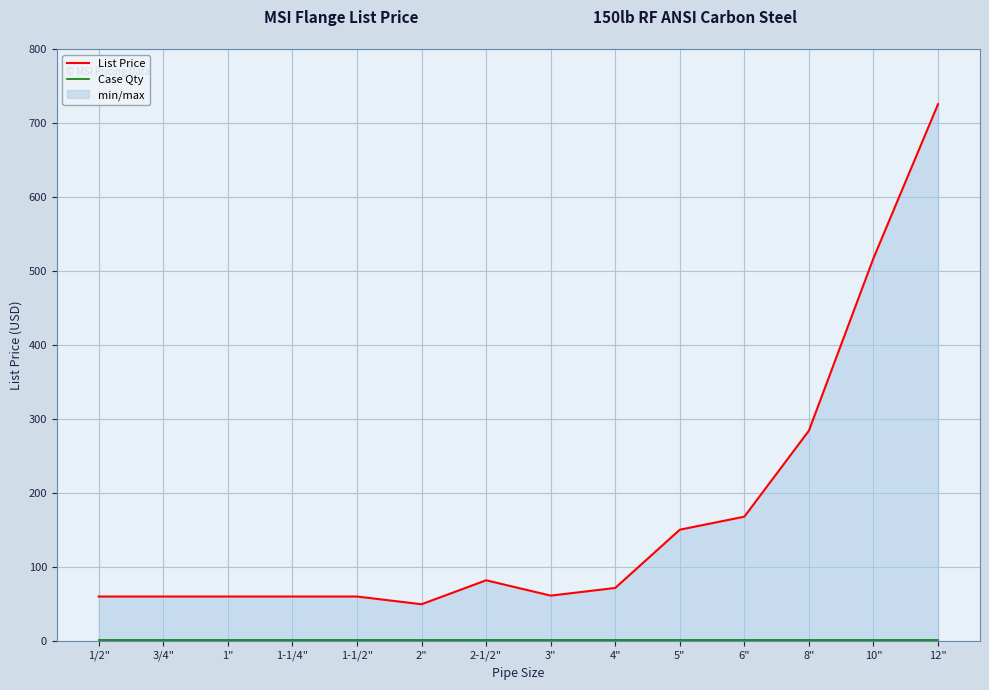

What is the value of the Case Qty point at the 4th from the left?

1.0